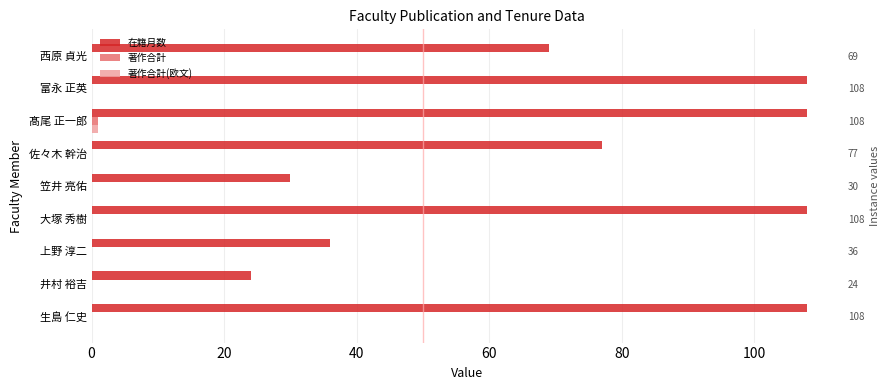

Is it true that 在籍月数 equals 49 at 笠井 亮佑?

False